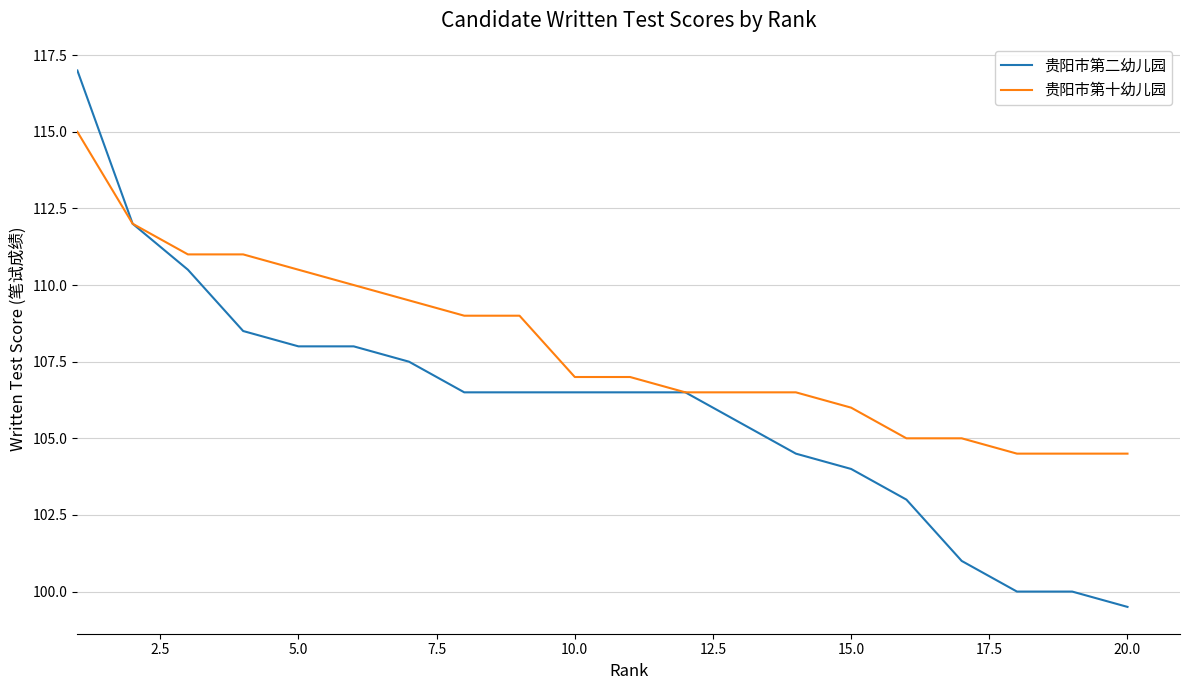

Rank the series by their maximum value, from highest to lowest.

贵阳市第二幼儿园, 贵阳市第十幼儿园